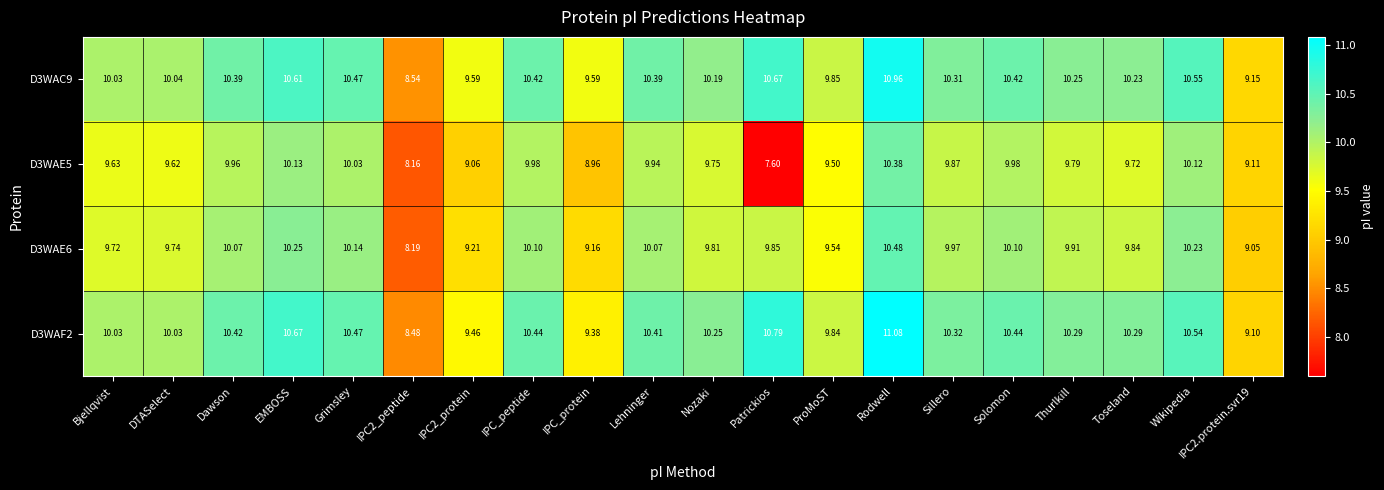

Which series has the largest total across all categories?

D3WAF2